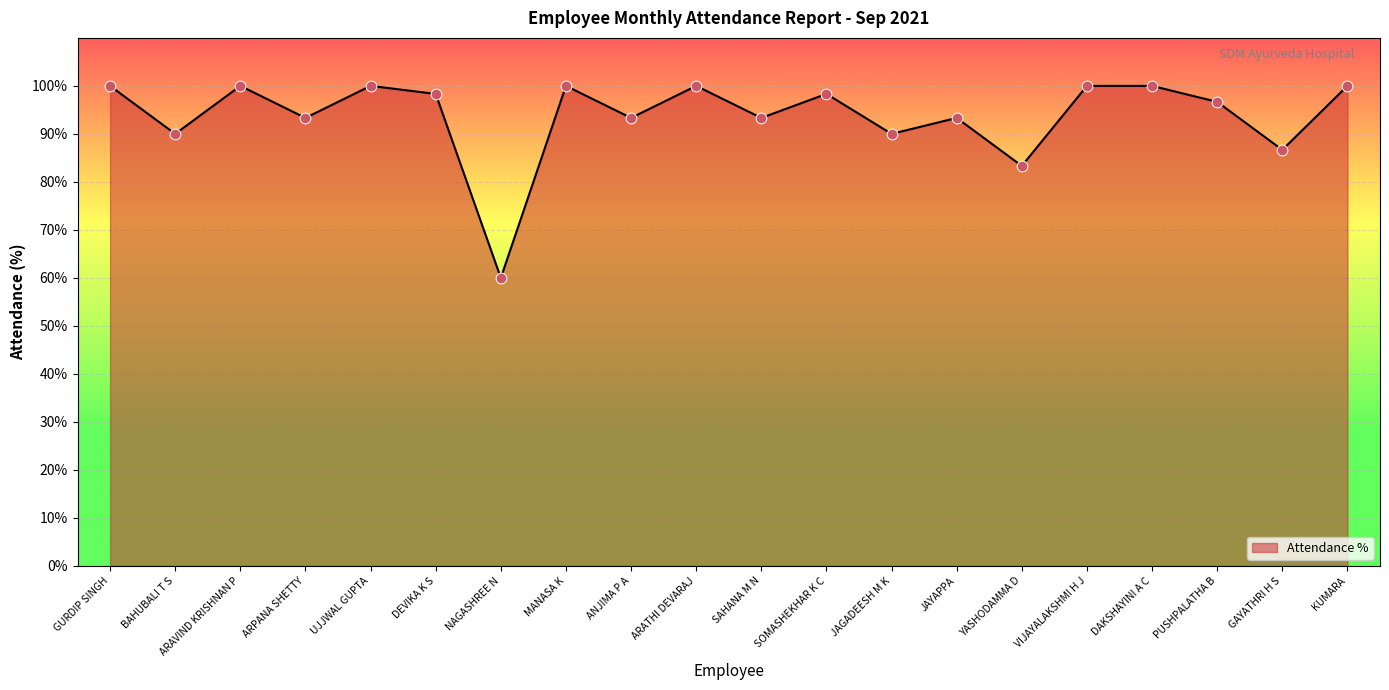

Approximately how many times larger is the value at NAGASHREE N compared to ARATHI DEVARAJ?

0.6